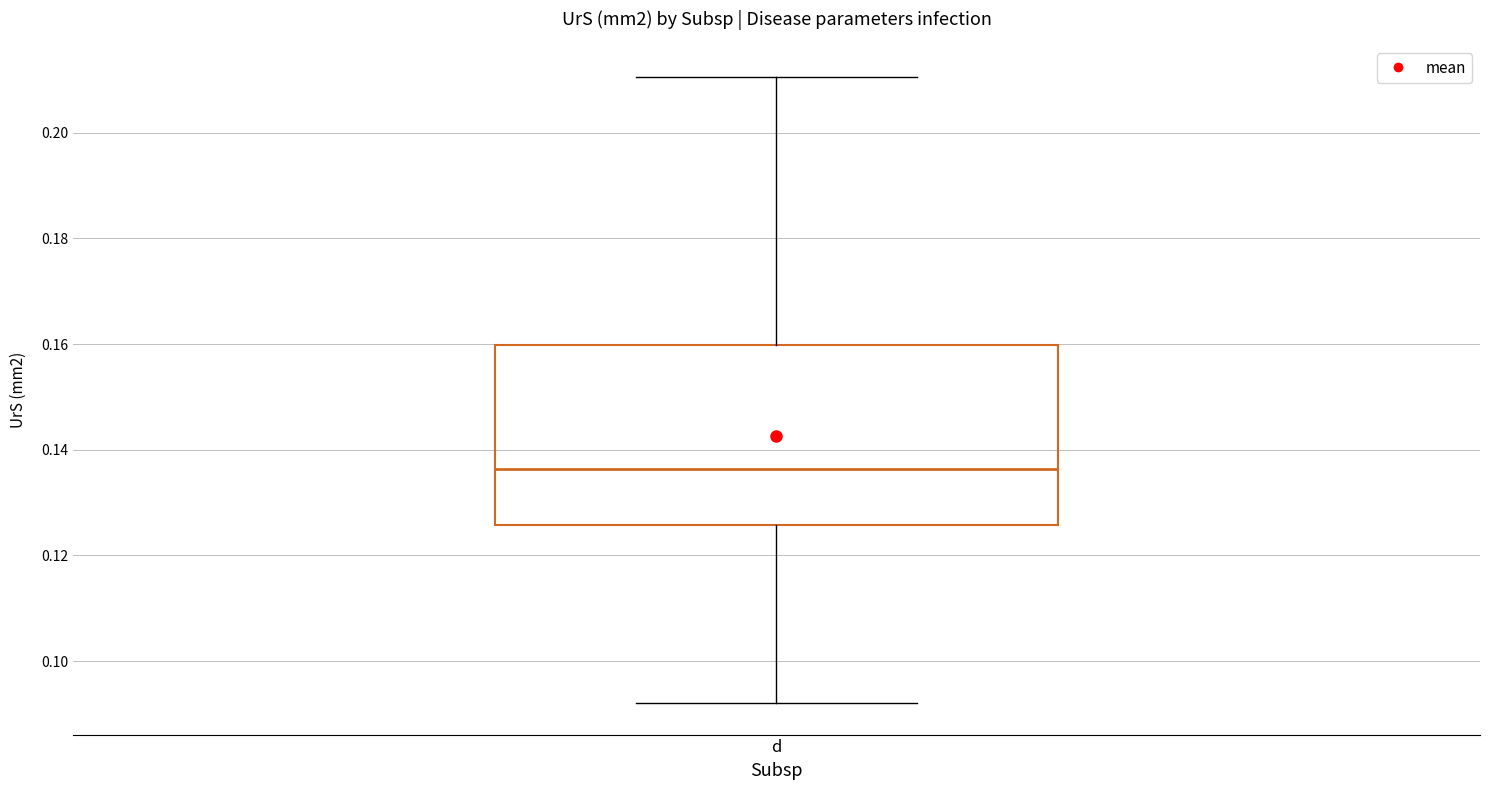

Where does the upper whisker of the box for d end on the y-axis? The values are not printed on the chart, so give them approximately, as read against the axis.

0.210